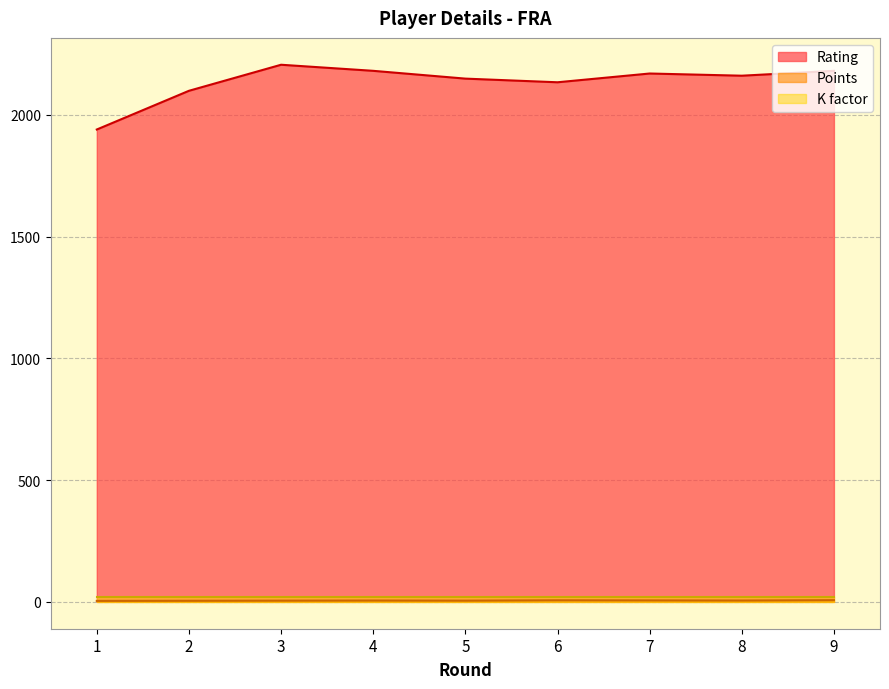

True or false: Rating has more than 1 interior local peaks.

True